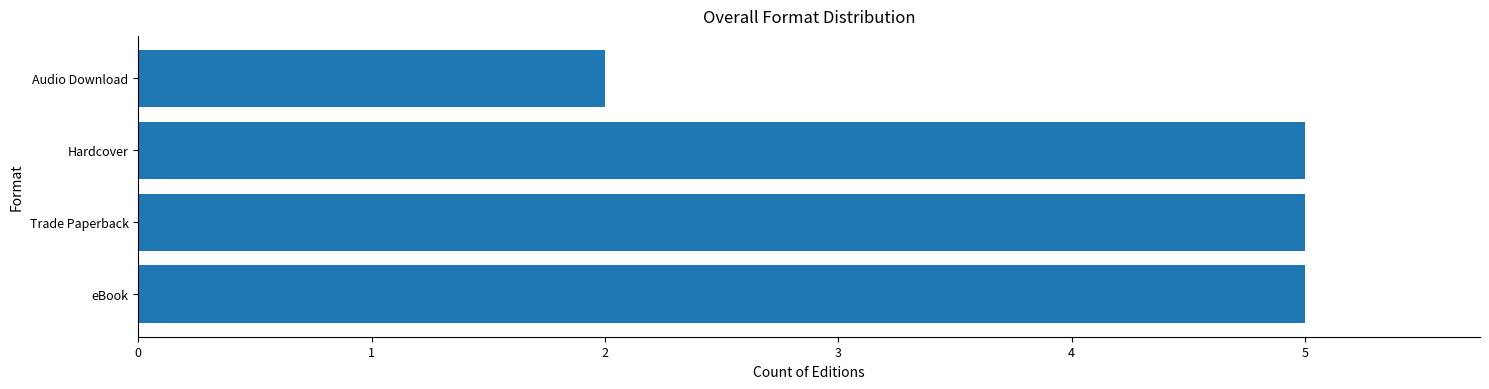

What is the ratio of the value at Hardcover to the value at eBook?

1.0